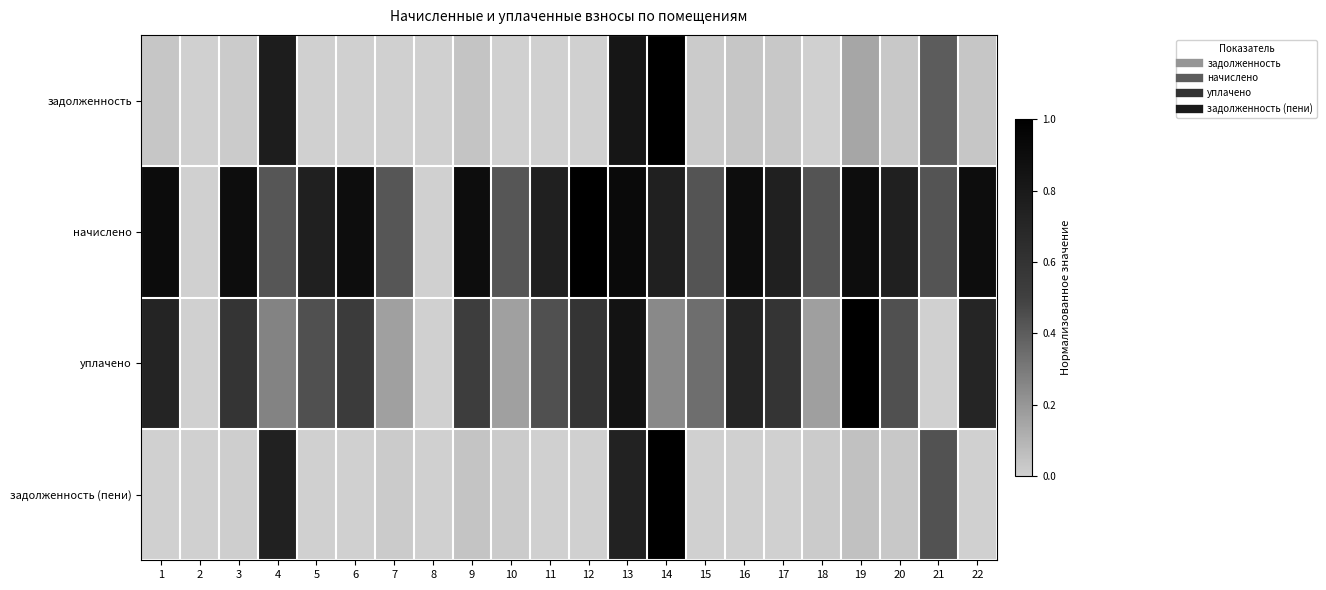

List the series in order of their peak value, lowest first.

задолженность, начислено, уплачено, задолженность (пени)